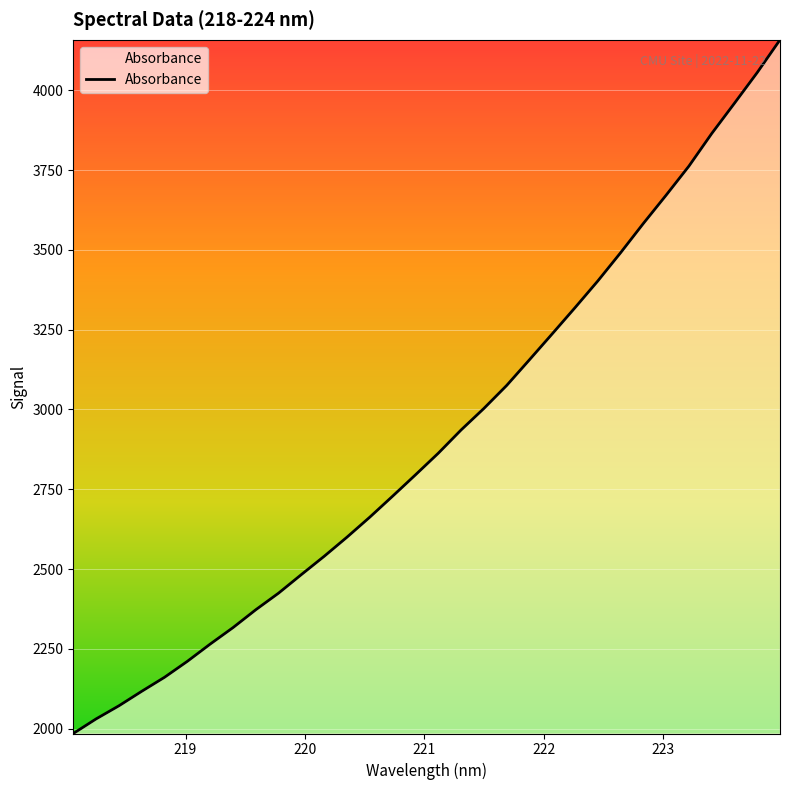

What is the difference between the maximum and minimum values?

2174.1